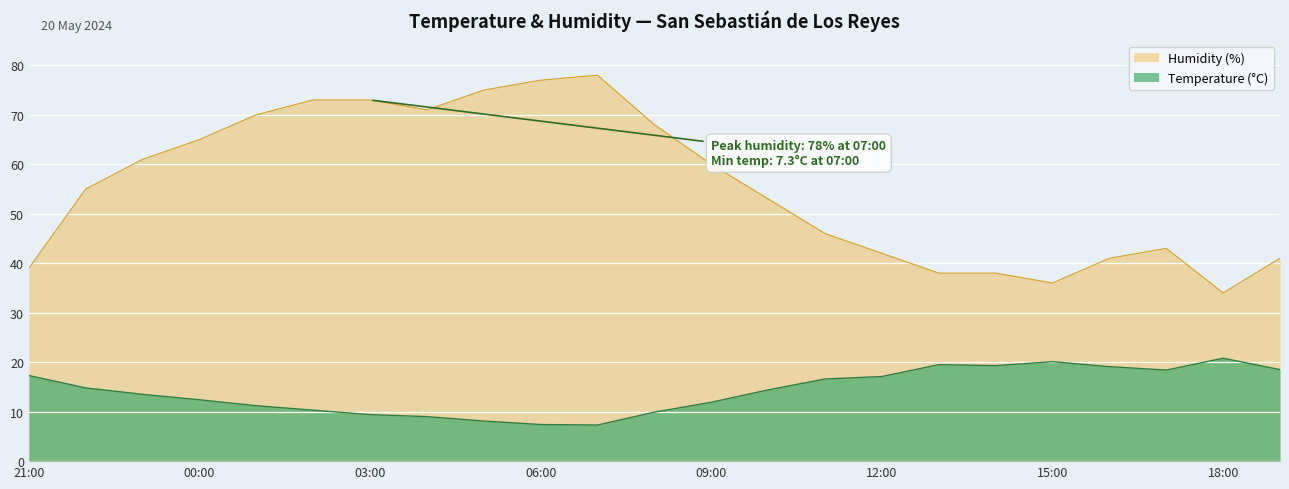

Which series has the largest total across all categories?

Humidity (%)